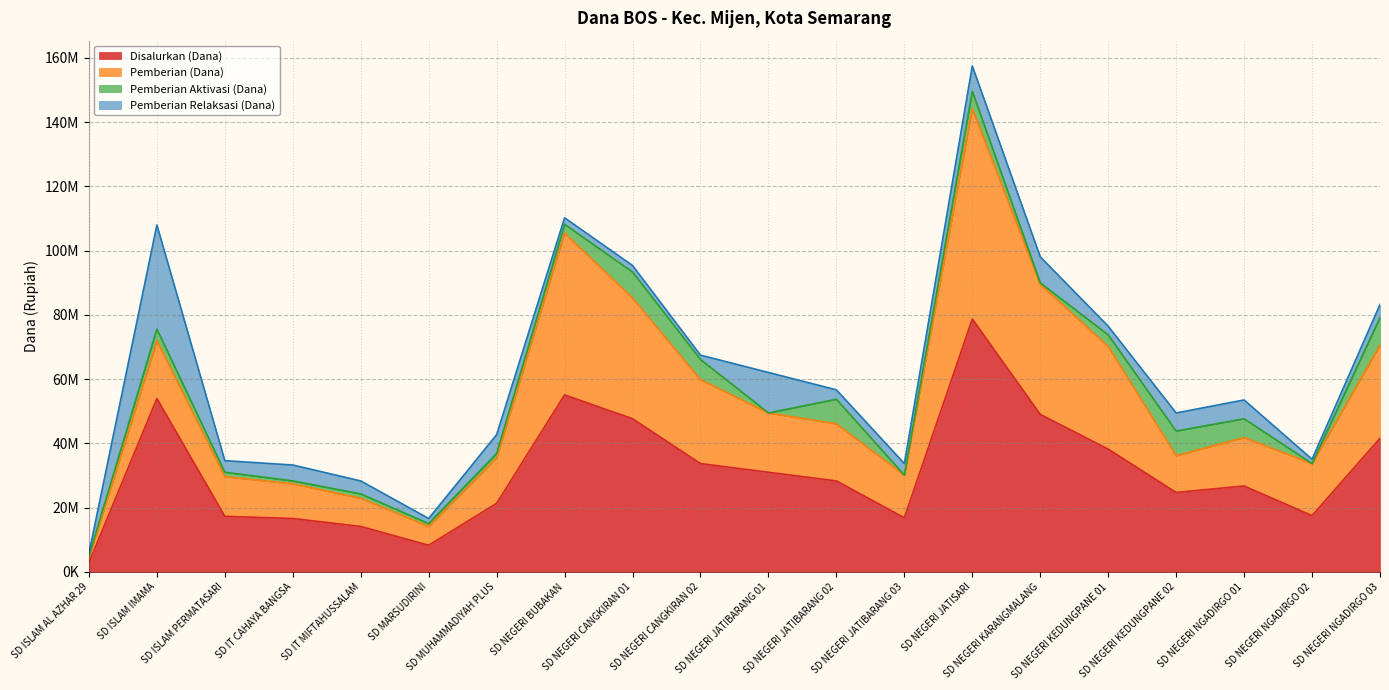

What is the approximate value of Pemberian (Dana) at SD NEGERI CANGKIRAN 02, to the nearest 100?

26100000